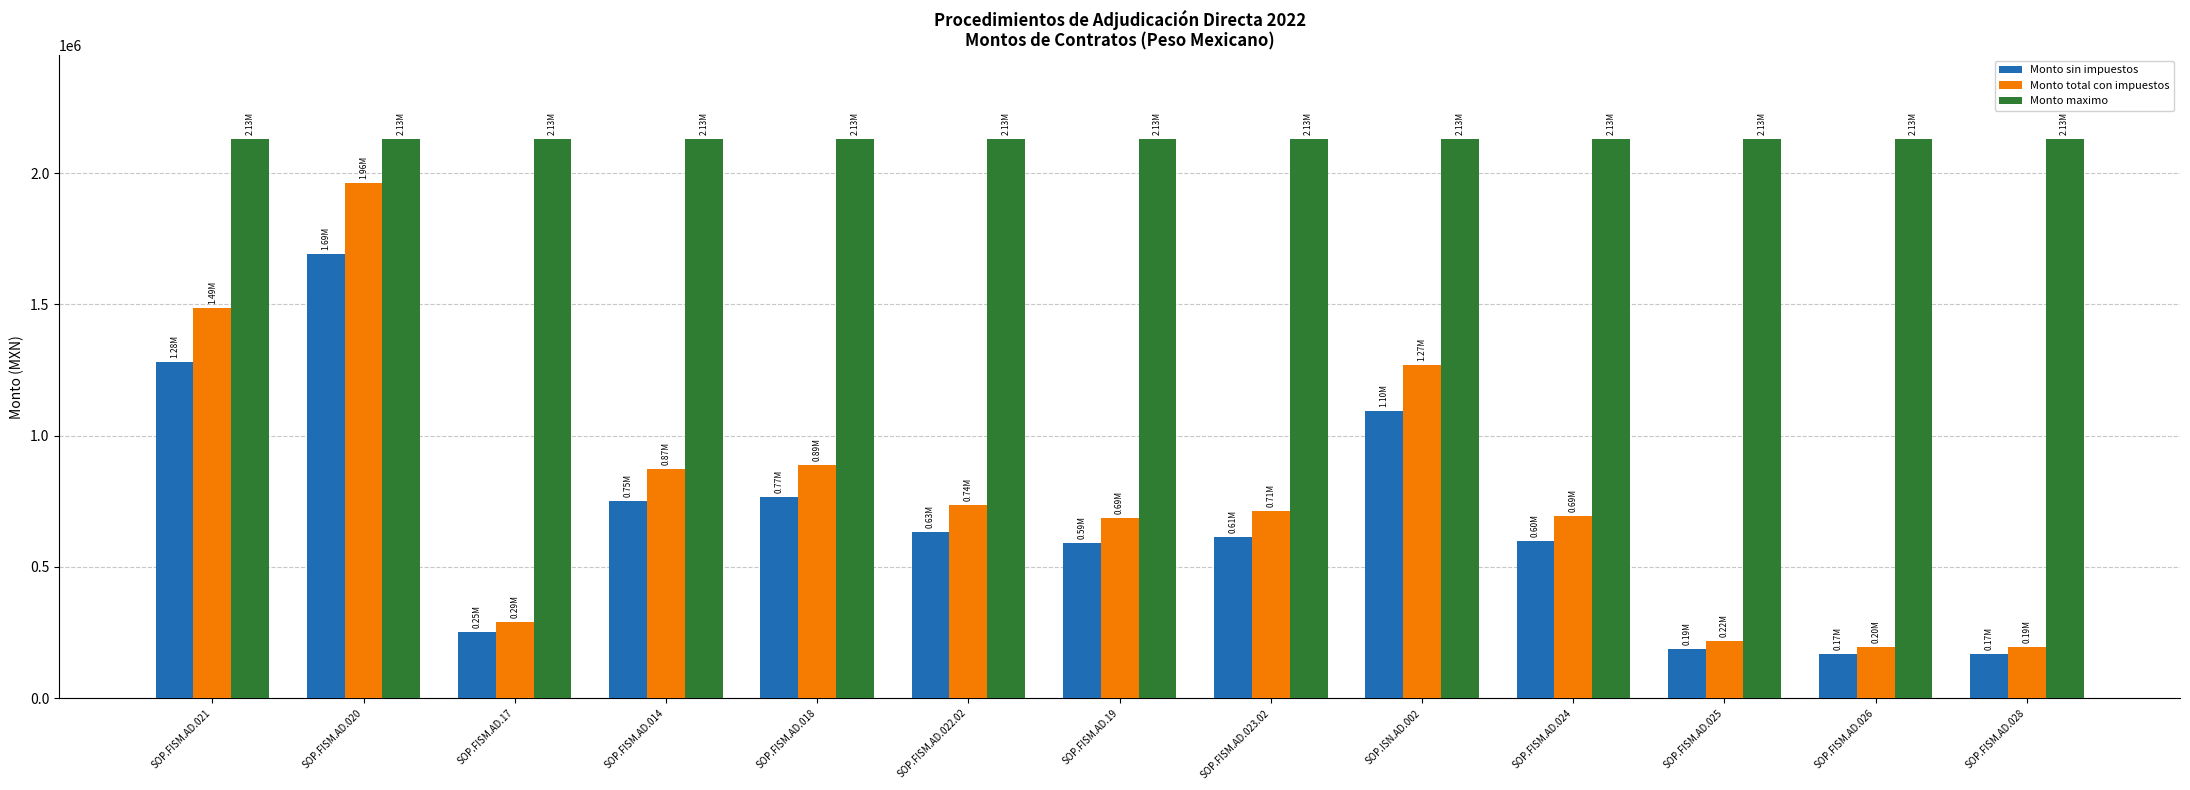

What is the spread (max minus min) of values at SOP.FISM.AD.024?

1532620.2